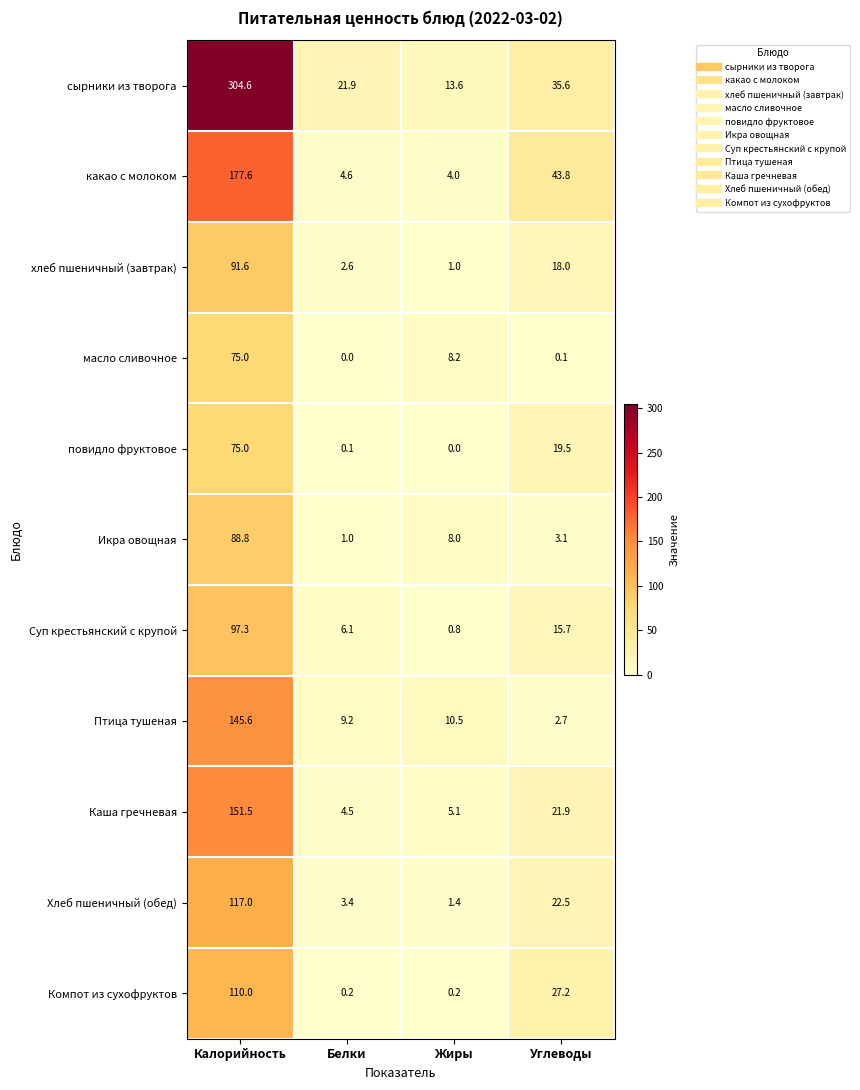

At which label is хлеб пшеничный (завтрак) closest to 46?

Углеводы